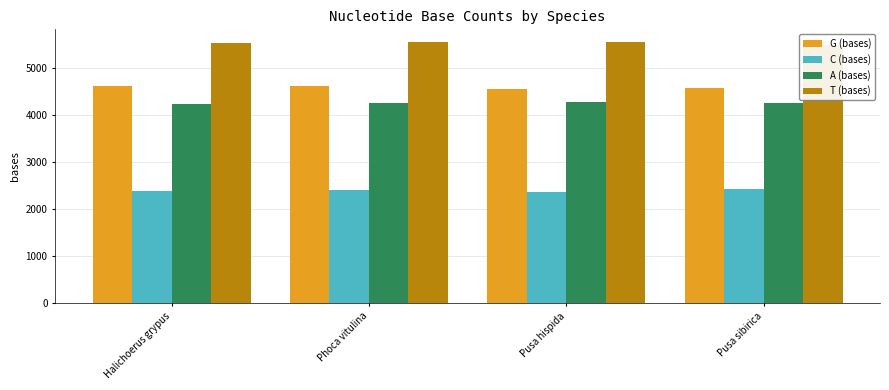

What are all the series names shown in the legend?

G (bases), C (bases), A (bases), T (bases)